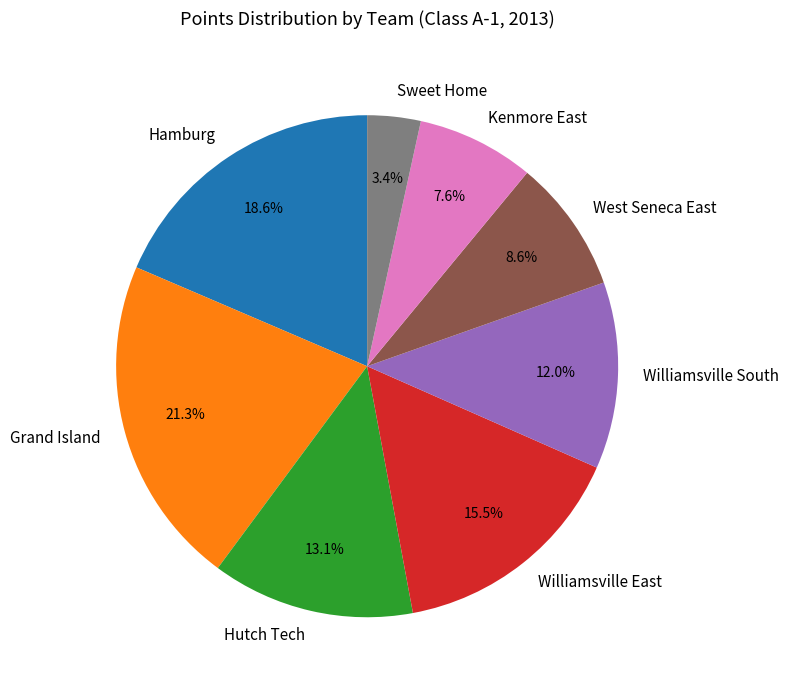

Combined, what portion of the pie is West Seneca East and Sweet Home?

12.0%